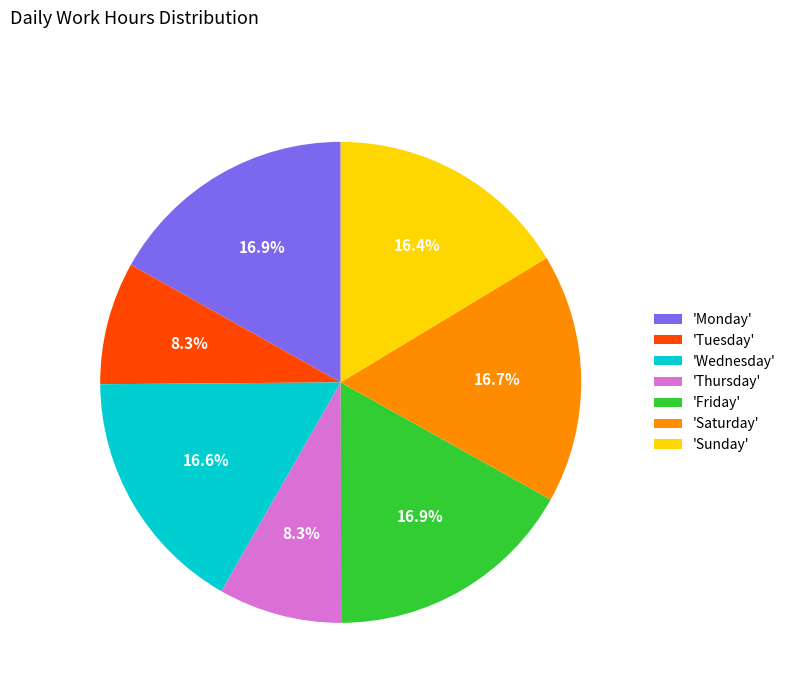

Is there any slice that represents more than half of the pie?

No